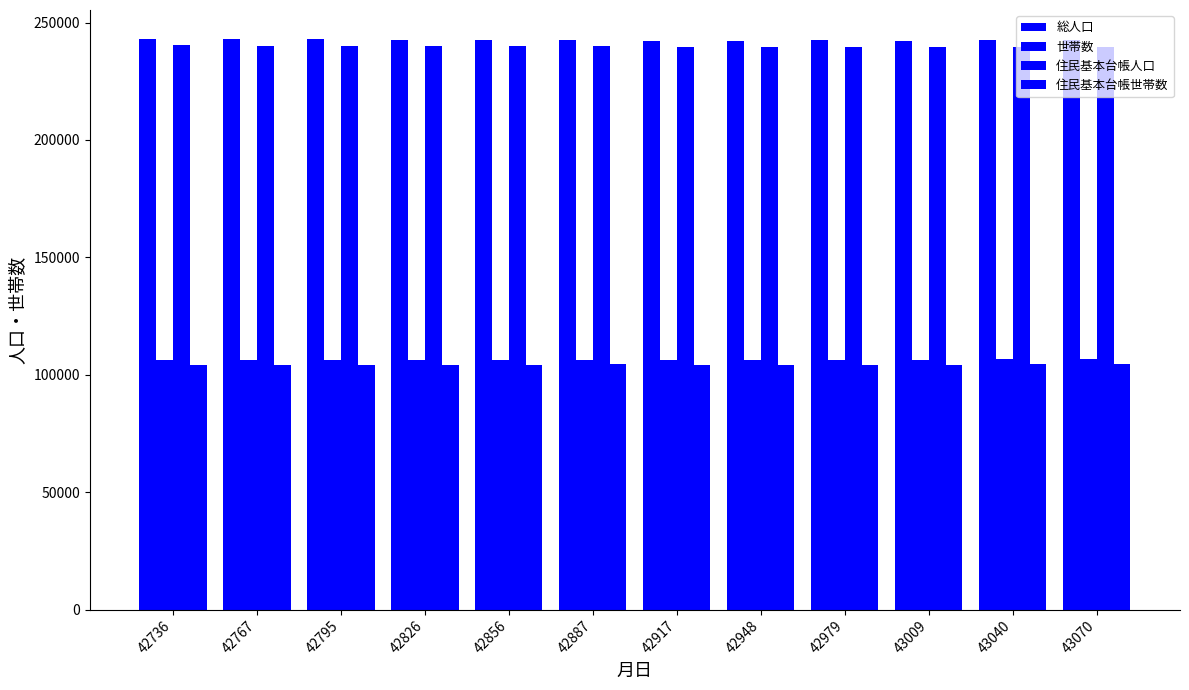

How many groups of bars are there?

12